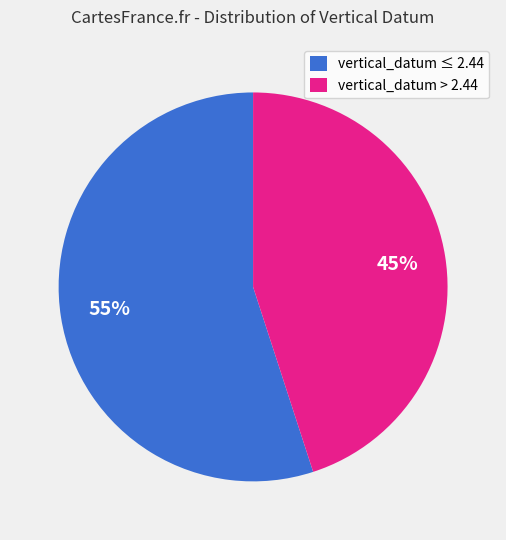

To the nearest percent, what portion does vertical_datum ≤ 2.44 represent?

55%